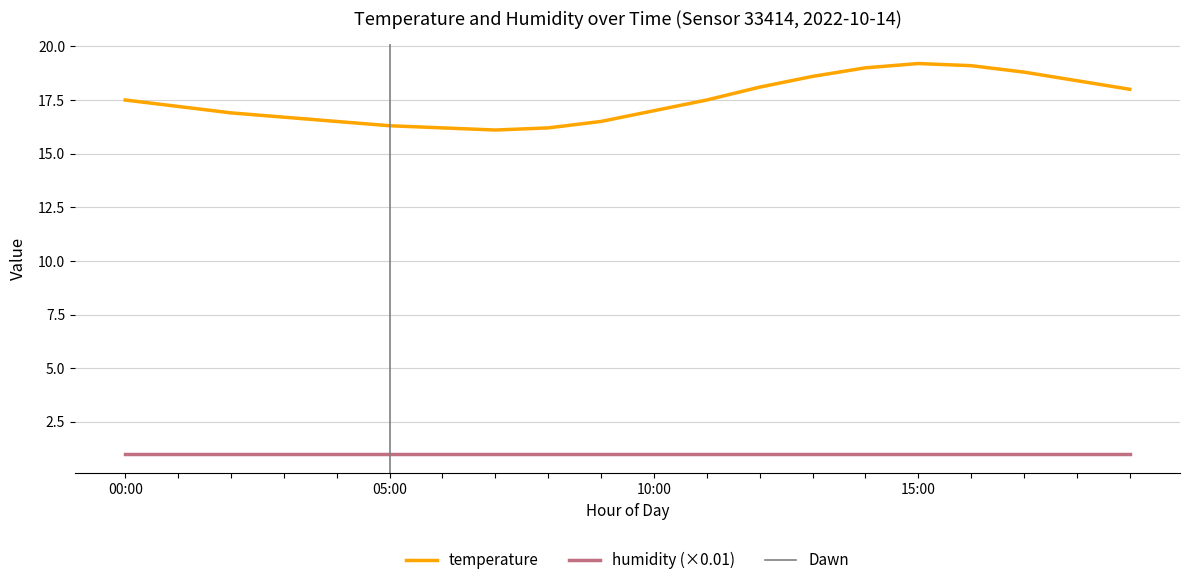

Where does the data first go above 17?

00:00